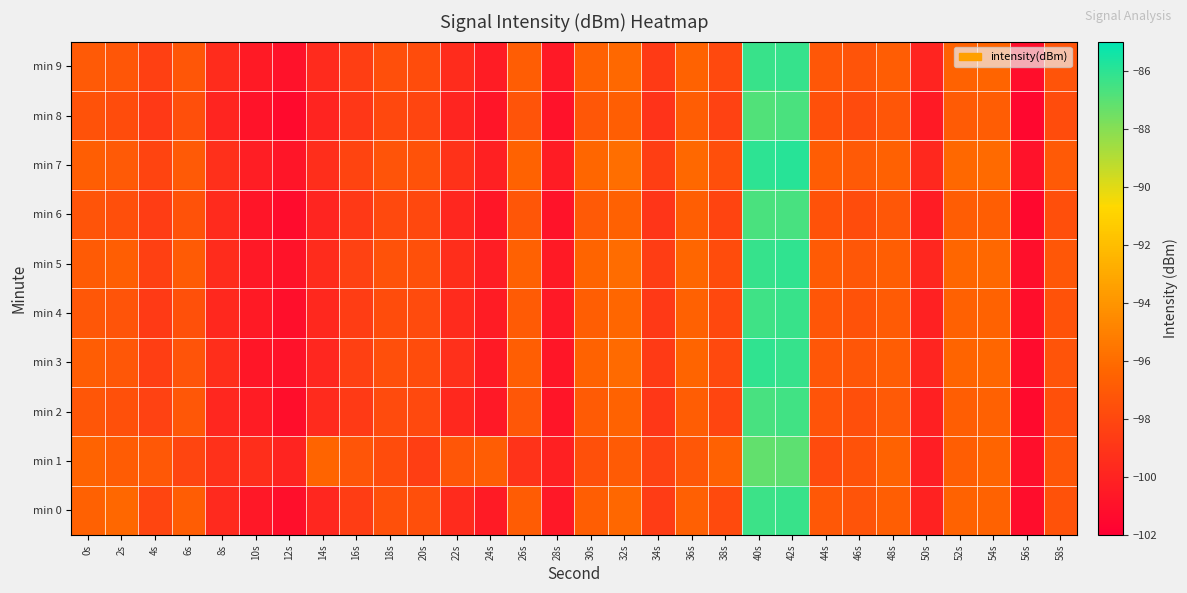

Reading left to right, extract all data points from this chart.

min 0: 0s=-96.6	2s=-96.2	4s=-98.1	6s=-96.8	8s=-99.6	10s=-100.7	12s=-101.1	14s=-99.8	16s=-98.6	18s=-97.5	20s=-97.6	22s=-99.6	24s=-100.5	26s=-96.9	28s=-100.6	30s=-96.7	32s=-96.3	34s=-98.6	36s=-96.6	38s=-97.8	40s=-86.4	42s=-86.3	44s=-97.0	46s=-97.3	48s=-96.7	50s=-100.1	52s=-96.5	54s=-96.5	56s=-101.2	58s=-97.4
min 1: 0s=-96.4	2s=-96.9	4s=-97.0	6s=-98.1	8s=-99.2	10s=-99.4	12s=-100.0	14s=-96.4	16s=-97.2	18s=-97.7	20s=-98.5	22s=-97.2	24s=-96.8	26s=-99.1	28s=-100.2	30s=-97.5	32s=-96.9	34s=-98.3	36s=-97.1	38s=-96.6	40s=-87.2	42s=-87.1	44s=-97.8	46s=-97.4	48s=-96.5	50s=-100.3	52s=-96.7	54s=-96.4	56s=-101.1	58s=-97.2
min 2: 0s=-97.2	2s=-97.5	4s=-98.3	6s=-97.1	8s=-99.8	10s=-100.4	12s=-101.2	14s=-99.6	16s=-98.7	18s=-97.8	20s=-97.9	22s=-99.7	24s=-100.6	26s=-97.1	28s=-100.8	30s=-96.9	32s=-96.5	34s=-98.9	36s=-96.8	38s=-98.1	40s=-86.6	42s=-86.5	44s=-97.3	46s=-97.6	48s=-97.0	50s=-100.2	52s=-96.7	54s=-96.6	56s=-101.4	58s=-97.5
min 3: 0s=-96.8	2s=-97.1	4s=-98.5	6s=-97.3	8s=-99.4	10s=-100.7	12s=-101.0	14s=-99.8	16s=-98.4	18s=-97.6	20s=-97.7	22s=-99.3	24s=-100.5	26s=-96.7	28s=-100.7	30s=-96.5	32s=-96.1	34s=-98.7	36s=-96.4	38s=-97.9	40s=-86.1	42s=-86.2	44s=-97.1	46s=-97.2	48s=-96.8	50s=-99.9	52s=-96.4	54s=-96.3	56s=-101.3	58s=-97.3
min 4: 0s=-97.1	2s=-97.3	4s=-98.7	6s=-97.5	8s=-99.7	10s=-100.5	12s=-101.1	14s=-99.7	16s=-98.6	18s=-97.7	20s=-97.8	22s=-99.6	24s=-100.4	26s=-96.9	28s=-100.6	30s=-96.7	32s=-96.3	34s=-98.8	36s=-96.6	38s=-98.0	40s=-86.4	42s=-86.3	44s=-97.2	46s=-97.4	48s=-96.9	50s=-100.1	52s=-96.6	54s=-96.5	56s=-101.2	58s=-97.4
min 5: 0s=-96.9	2s=-96.7	4s=-98.4	6s=-96.9	8s=-99.5	10s=-100.6	12s=-100.9	14s=-99.5	16s=-98.3	18s=-97.4	20s=-97.5	22s=-99.4	24s=-100.3	26s=-96.6	28s=-100.5	30s=-96.4	32s=-96.0	34s=-98.6	36s=-96.3	38s=-97.7	40s=-86.2	42s=-86.1	44s=-96.9	46s=-97.1	48s=-96.7	50s=-99.8	52s=-96.3	54s=-96.2	56s=-101.1	58s=-97.1
min 6: 0s=-97.3	2s=-97.6	4s=-98.6	6s=-97.4	8s=-99.6	10s=-100.8	12s=-101.3	14s=-99.9	16s=-98.8	18s=-97.9	20s=-98.0	22s=-99.8	24s=-100.7	26s=-97.2	28s=-100.9	30s=-97.0	32s=-96.6	34s=-99.0	36s=-96.7	38s=-98.2	40s=-86.7	42s=-86.6	44s=-97.4	46s=-97.7	48s=-97.1	50s=-100.4	52s=-96.8	54s=-96.7	56s=-101.5	58s=-97.6
min 7: 0s=-96.7	2s=-97.0	4s=-98.2	6s=-97.0	8s=-99.3	10s=-100.3	12s=-100.8	14s=-99.4	16s=-98.2	18s=-97.3	20s=-97.4	22s=-99.2	24s=-100.2	26s=-96.5	28s=-100.4	30s=-96.3	32s=-95.9	34s=-98.5	36s=-96.2	38s=-97.6	40s=-86.0	42s=-85.9	44s=-96.8	46s=-97.0	48s=-96.6	50s=-99.7	52s=-96.2	54s=-96.1	56s=-101.0	58s=-97.0
min 8: 0s=-97.4	2s=-97.7	4s=-98.8	6s=-97.6	8s=-99.9	10s=-100.9	12s=-101.4	14s=-100.0	16s=-98.9	18s=-98.0	20s=-98.1	22s=-99.9	24s=-100.8	26s=-97.3	28s=-101.0	30s=-97.1	32s=-96.7	34s=-99.1	36s=-96.8	38s=-98.3	40s=-86.8	42s=-86.7	44s=-97.5	46s=-97.8	48s=-97.2	50s=-100.5	52s=-96.9	54s=-96.8	56s=-101.6	58s=-97.7
min 9: 0s=-97.0	2s=-97.2	4s=-98.4	6s=-97.2	8s=-99.5	10s=-100.5	12s=-101.0	14s=-99.6	16s=-98.5	18s=-97.6	20s=-97.7	22s=-99.5	24s=-100.4	26s=-96.8	28s=-100.6	30s=-96.6	32s=-96.2	34s=-98.7	36s=-96.5	38s=-97.9	40s=-86.3	42s=-86.2	44s=-97.1	46s=-97.3	48s=-96.8	50s=-100.0	52s=-96.5	54s=-96.4	56s=-101.2	58s=-97.3